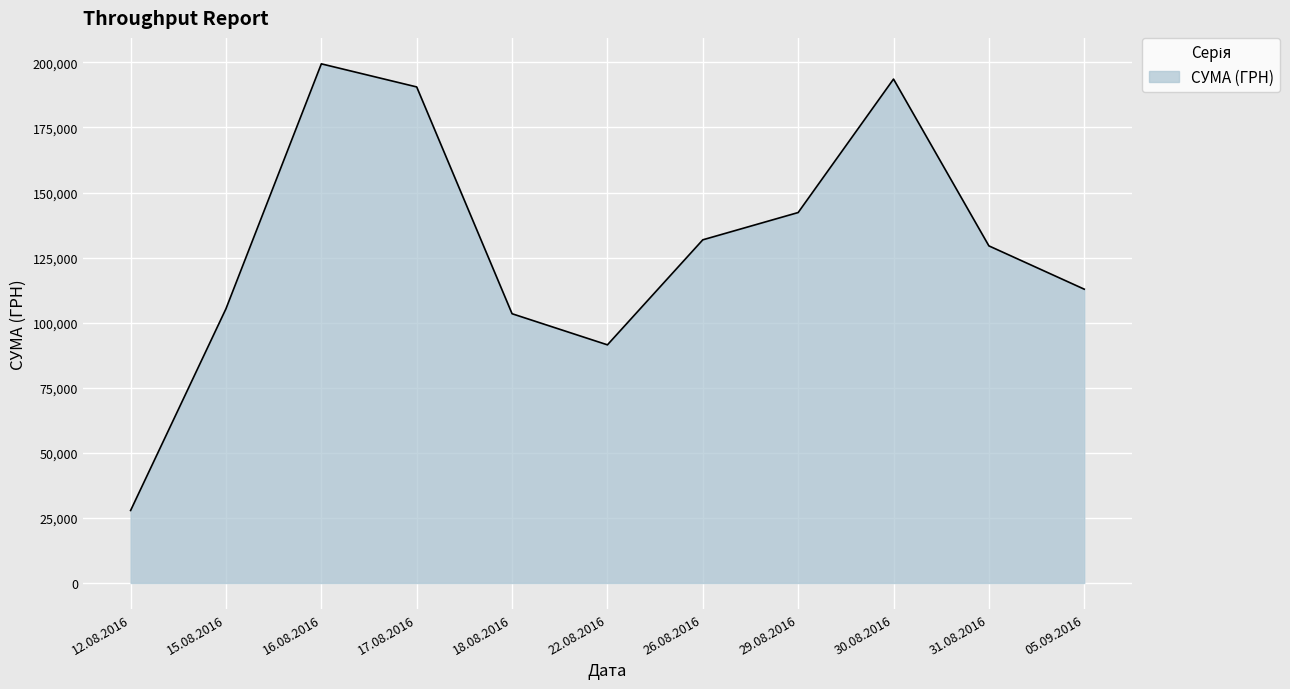

How many series are shown in this chart?

1